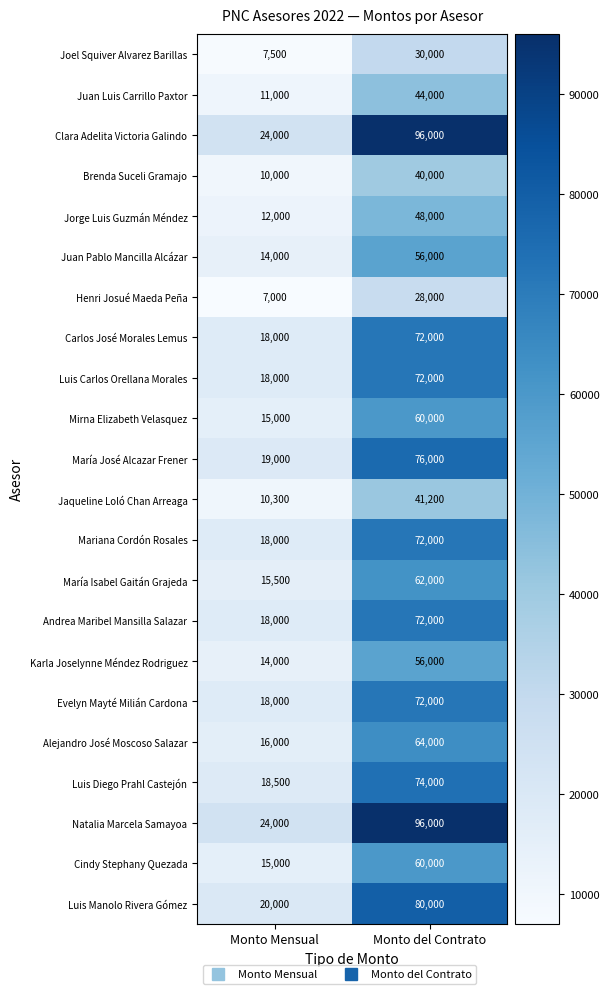

What is the sum of all María Isabel Gaitán Grajeda values?

77500